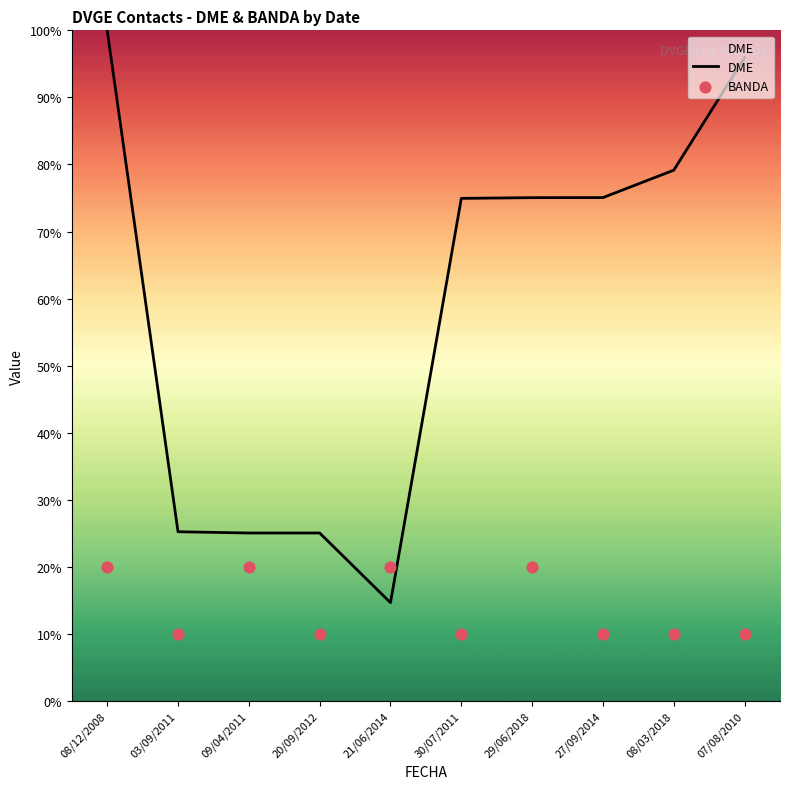

Which series reaches the maximum Y coordinate?

DME